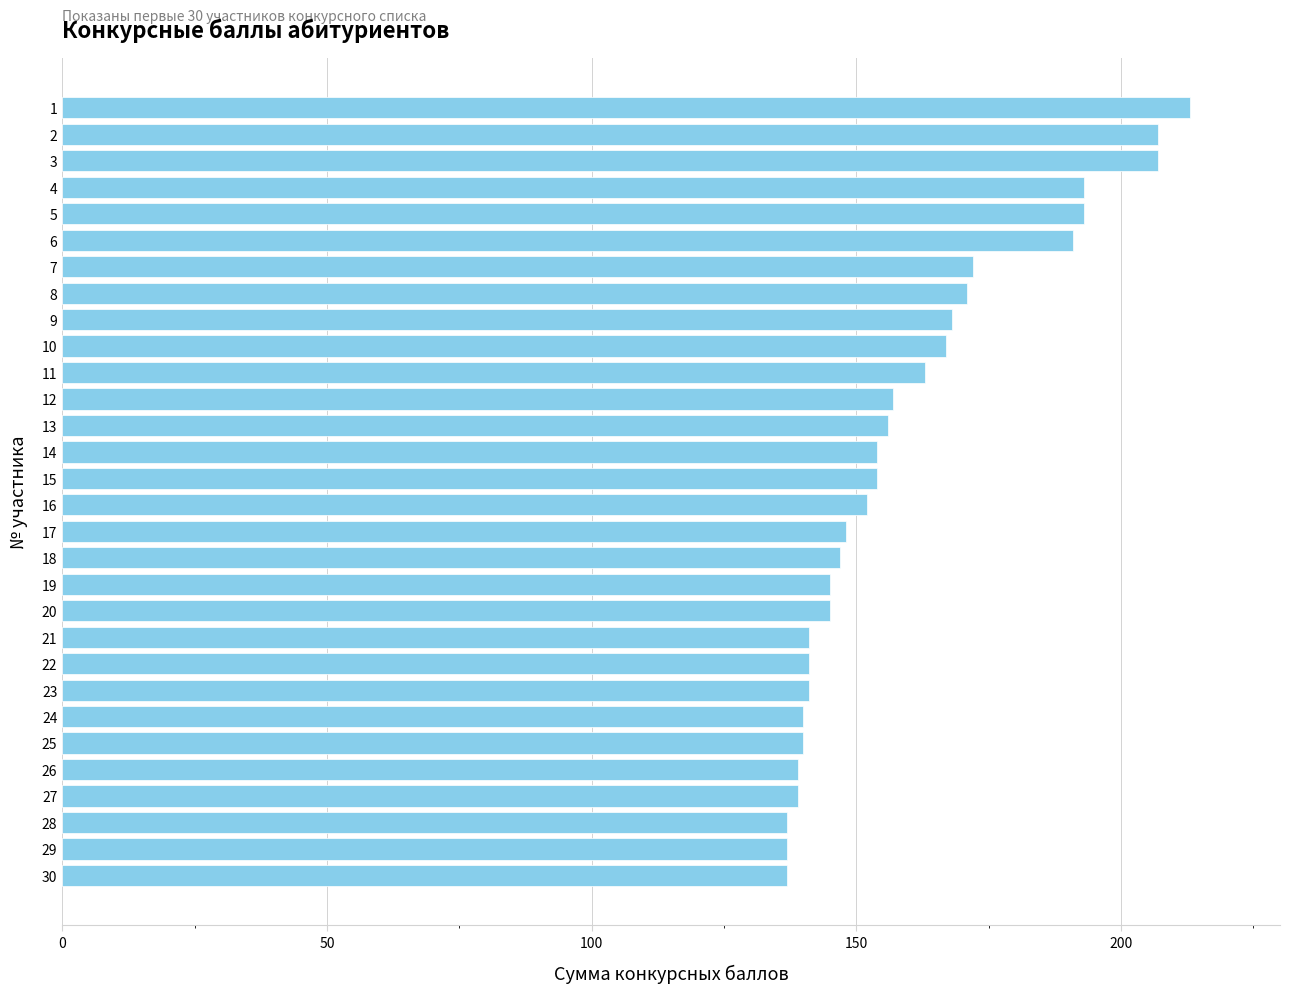

Reading top to bottom, transcribe all the data shown in this chart.

213	207	207	193	193	191	172	171	168	167	163	157	156	154	154	152	148	147	145	145	141	141	141	140	140	139	139	137	137	137